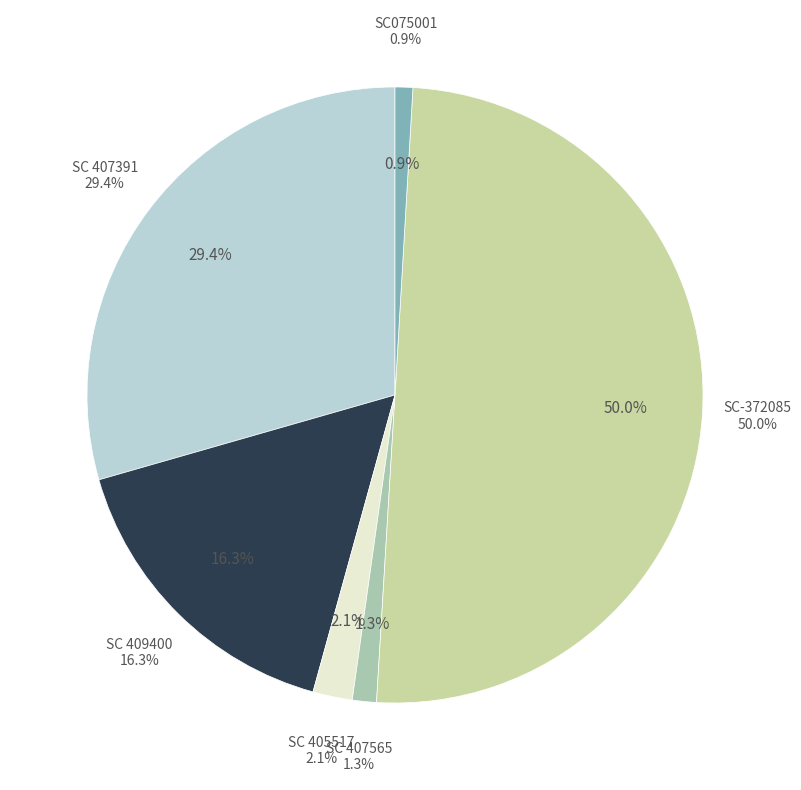

To the nearest percent, what is the difference between the SC075001 and SC 407391 slice percentages?

29%